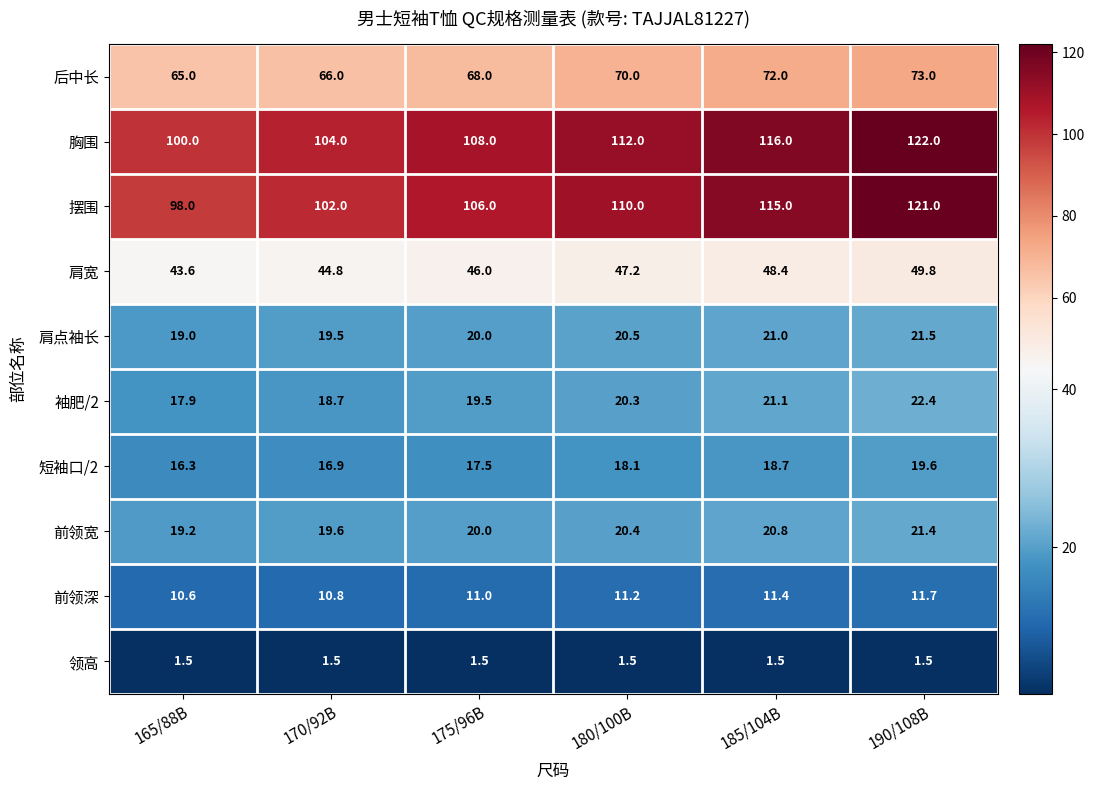

What is the difference between the highest and lowest values at 180/100B?

110.5